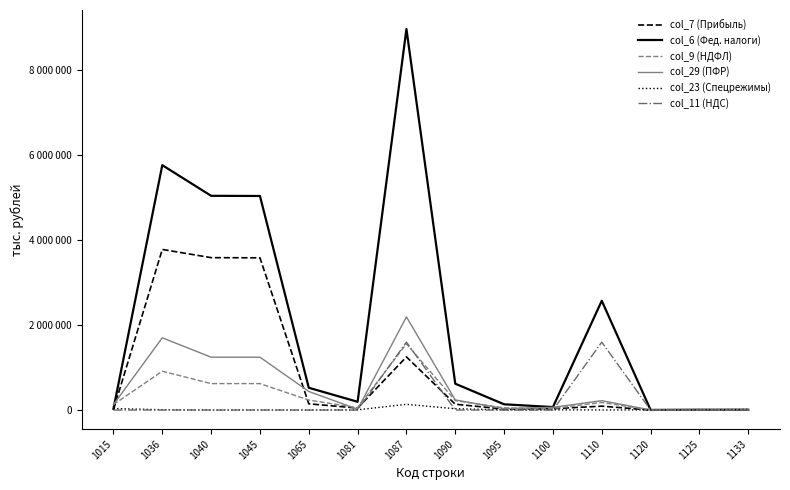

At which label is col_29 (ПФР) closest to 1096948?

1040